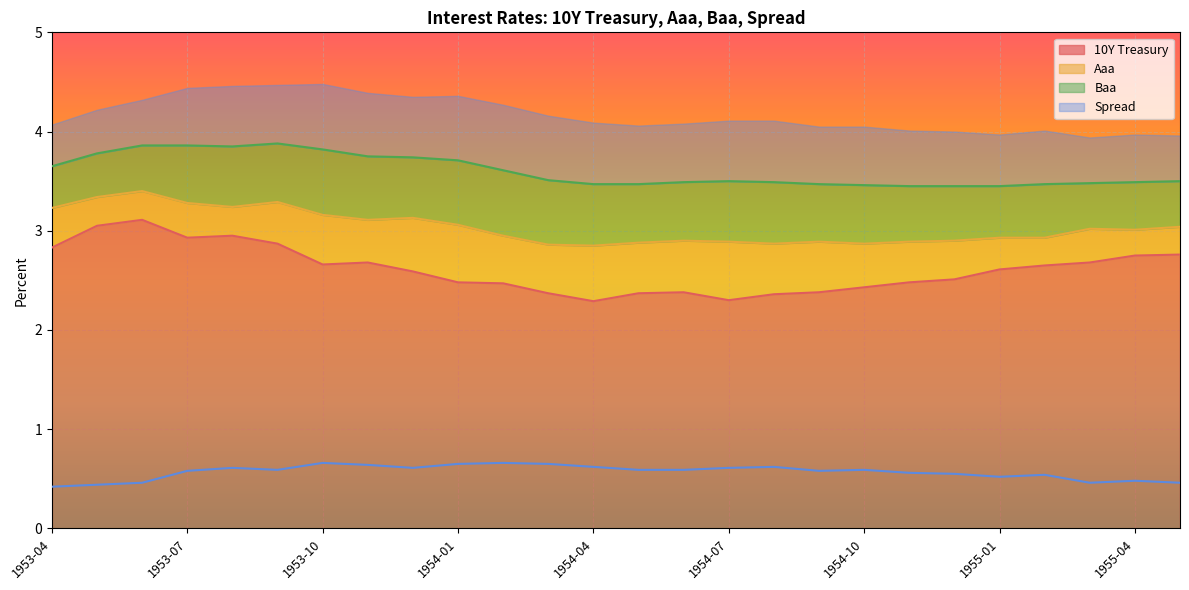

What are all the series names shown in the legend?

10Y Treasury, Aaa, Baa, Spread